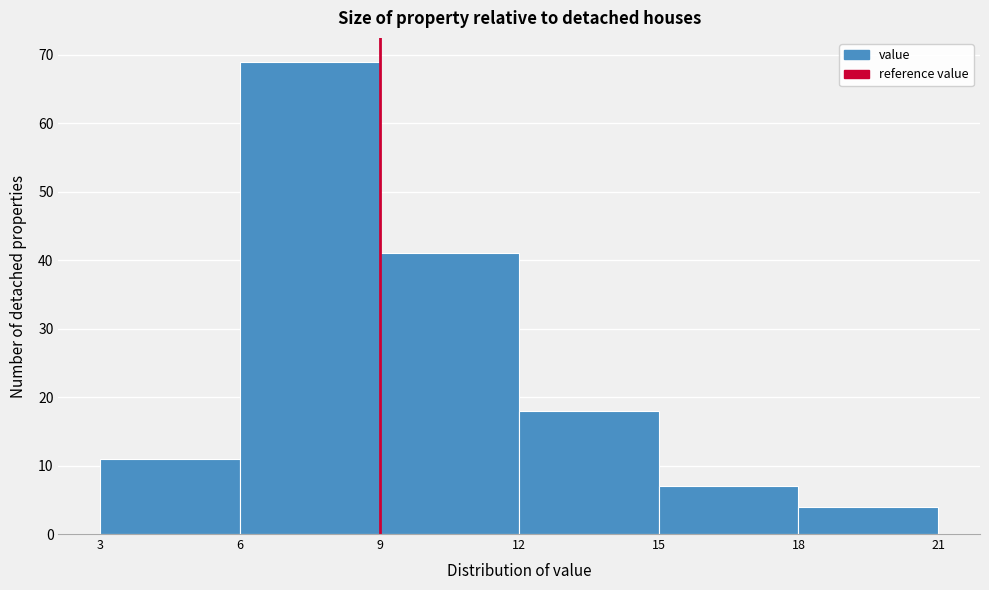

Reading left to right, transcribe this chart: for each bar, give the range it covers on the x-axis and its height. The values are not printed on the chart, so give them approximately, as read against the axis.

3 to 6: 11
6 to 9: 69
9 to 12: 41
12 to 15: 18
15 to 18: 7
18 to 21: 4